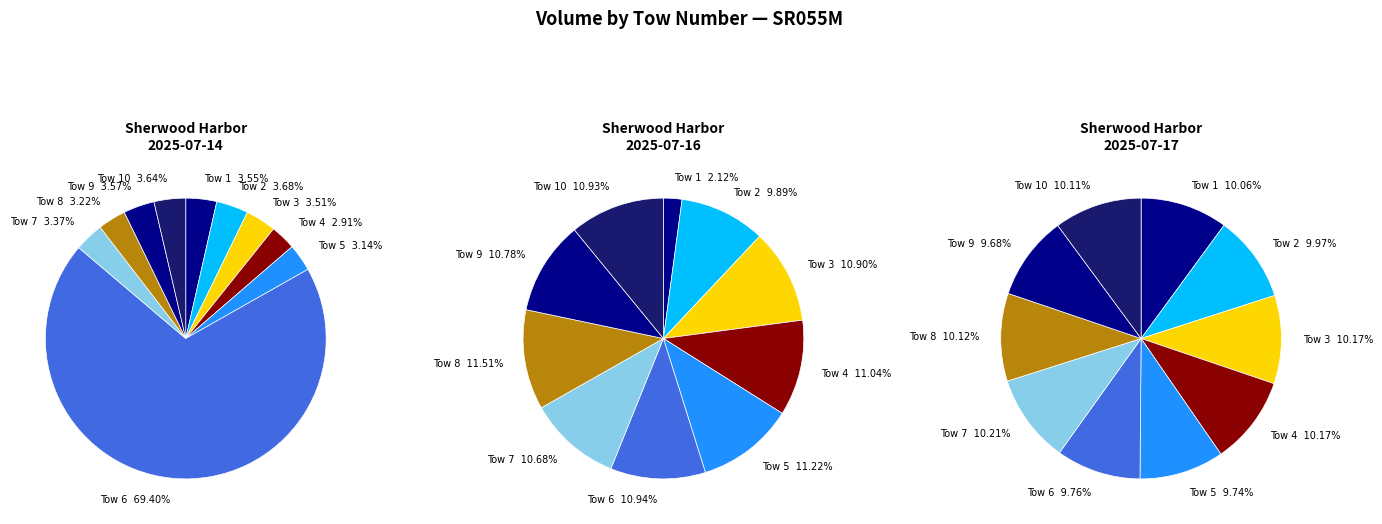

Which category has the smallest portion of the pie?

4